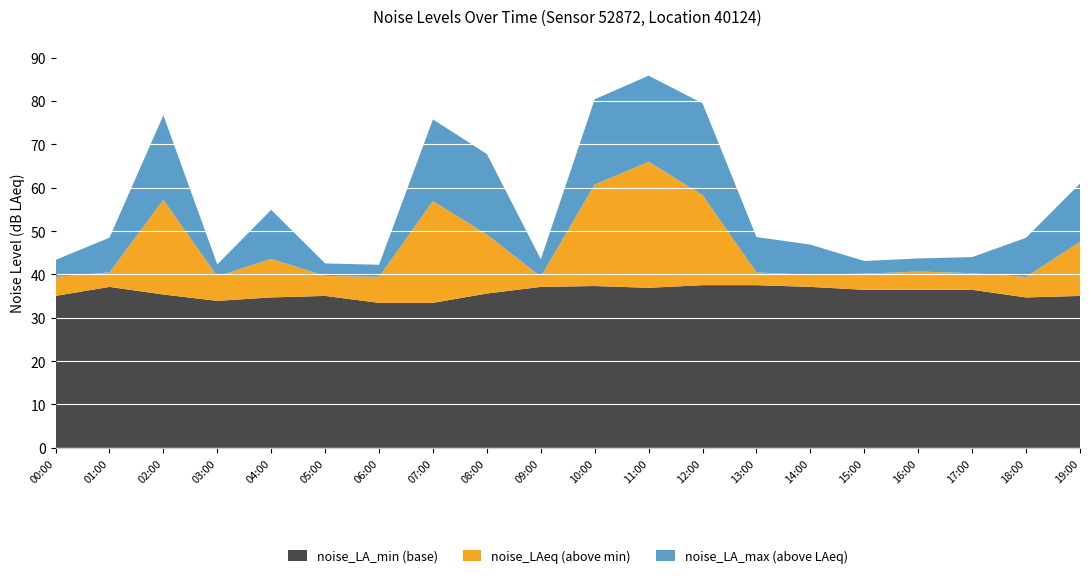

Reading left to right, what are all the values shown in this chart?

noise_LA_min: 35.0	37.1	35.4	33.9	34.7	35.0	33.4	33.4	35.6	37.1	37.3	36.9	37.5	37.5	37.1	36.5	36.5	36.5	34.7	35.0
noise_LAeq: 39.4	40.5	57.2	39.6	43.6	39.6	39.4	56.9	49.2	39.5	60.7	66.0	58.3	40.5	39.9	40.2	40.7	40.3	39.4	47.5
noise_LA_max: 43.3	48.5	76.7	42.3	54.9	42.5	42.2	75.7	67.8	43.5	80.4	85.8	79.4	48.6	46.9	43.1	43.7	44.0	48.5	60.9